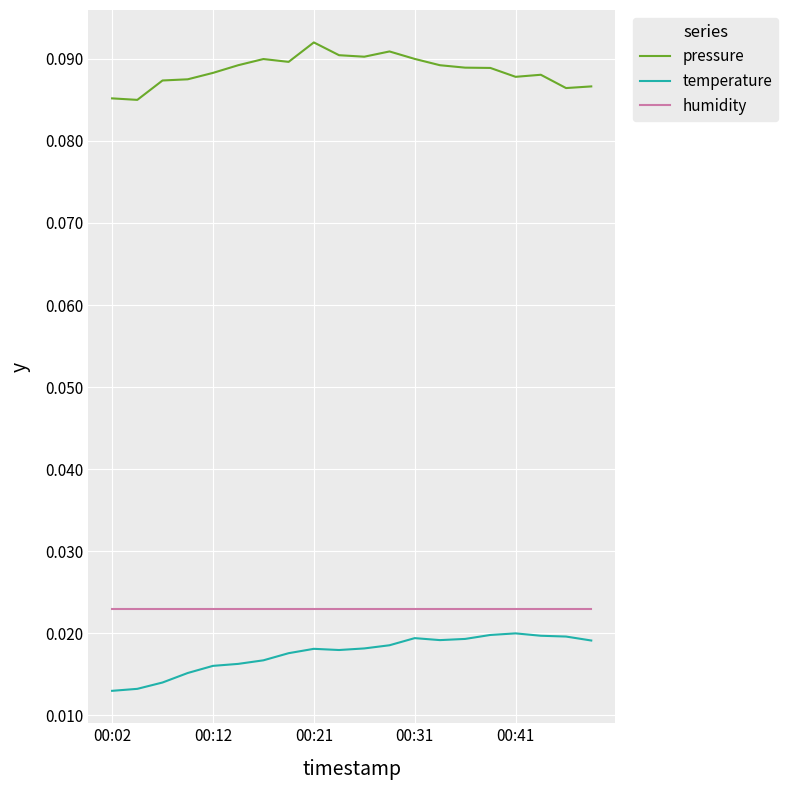

True or false: temperature and pressure intersect in this chart.

False